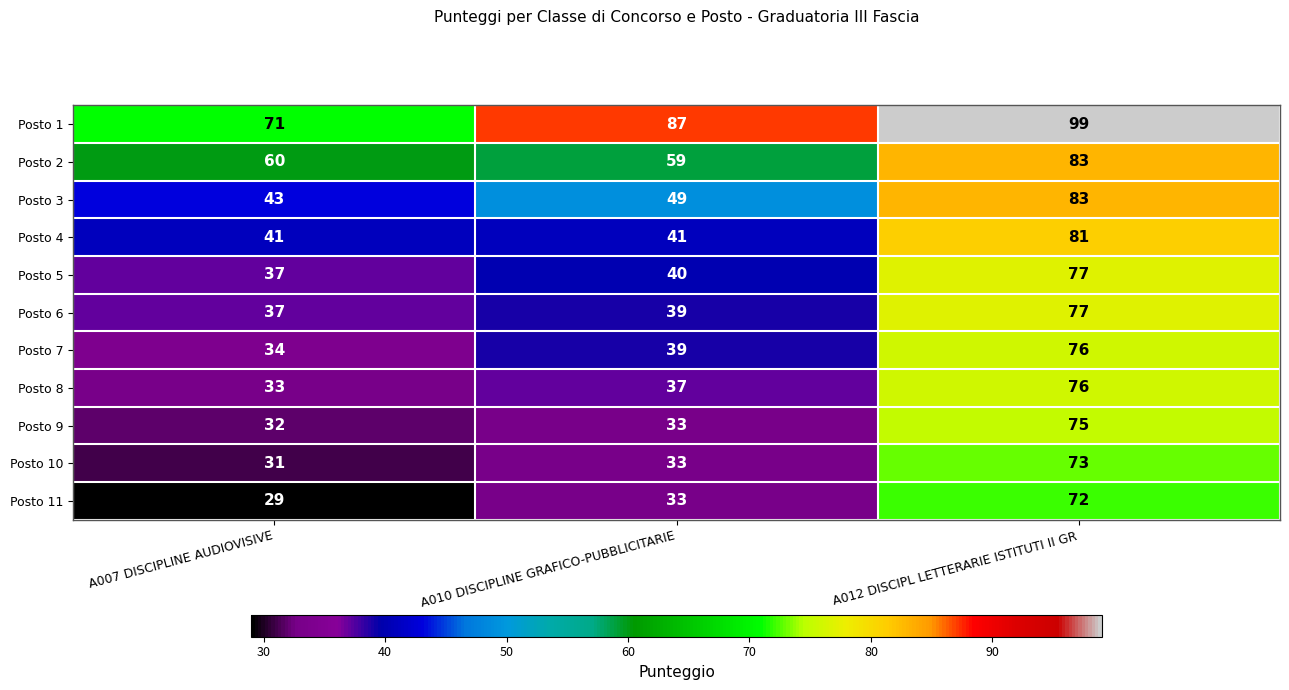

At which label is Posto 7 closest to 55?

A010 DISCIPLINE GRAFICO-PUBBLICITARIE